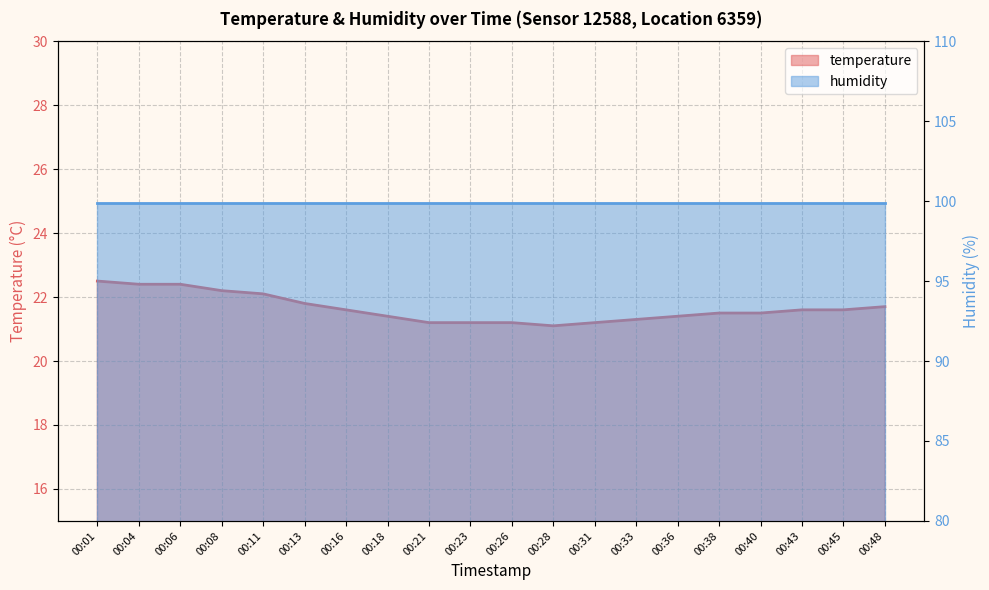

What is the value of the 12th point from the left?

21.1